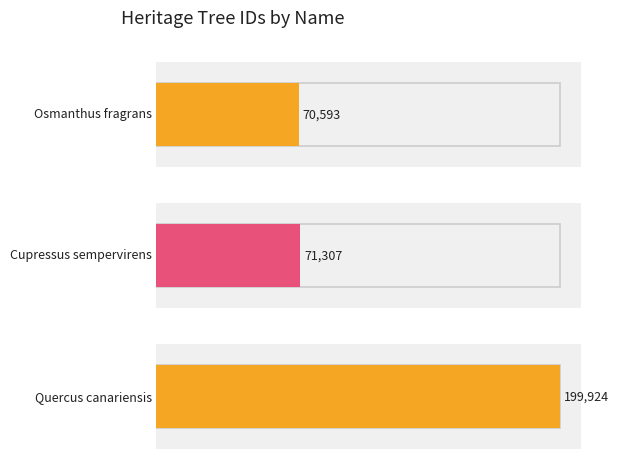

What is the sum of all values?

341824